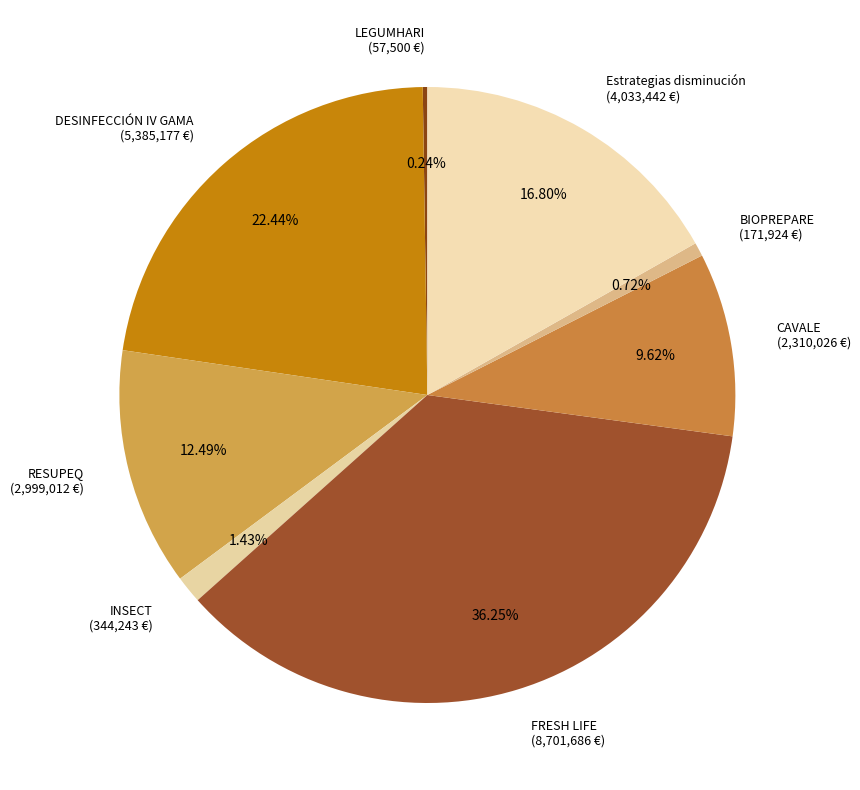

Which has a higher value, DESINFECCIÓN IV GAMA or Estrategias disminución?

DESINFECCIÓN IV GAMA